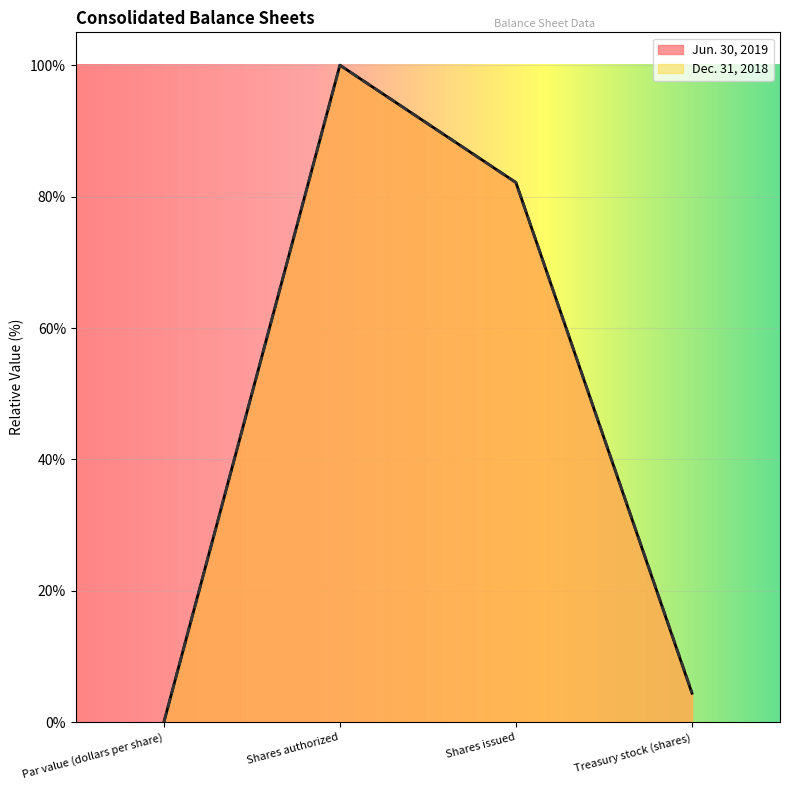

Which category has the highest value in the Jun. 30, 2019 series?

Shares authorized